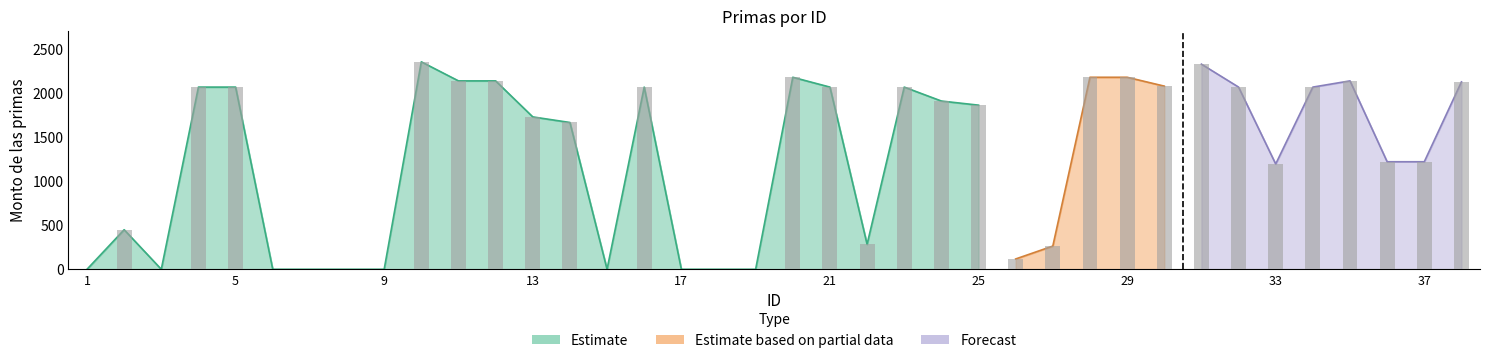

What is the difference between the maximum and second lowest values in the Monto bruto de las primas series?

2350.9